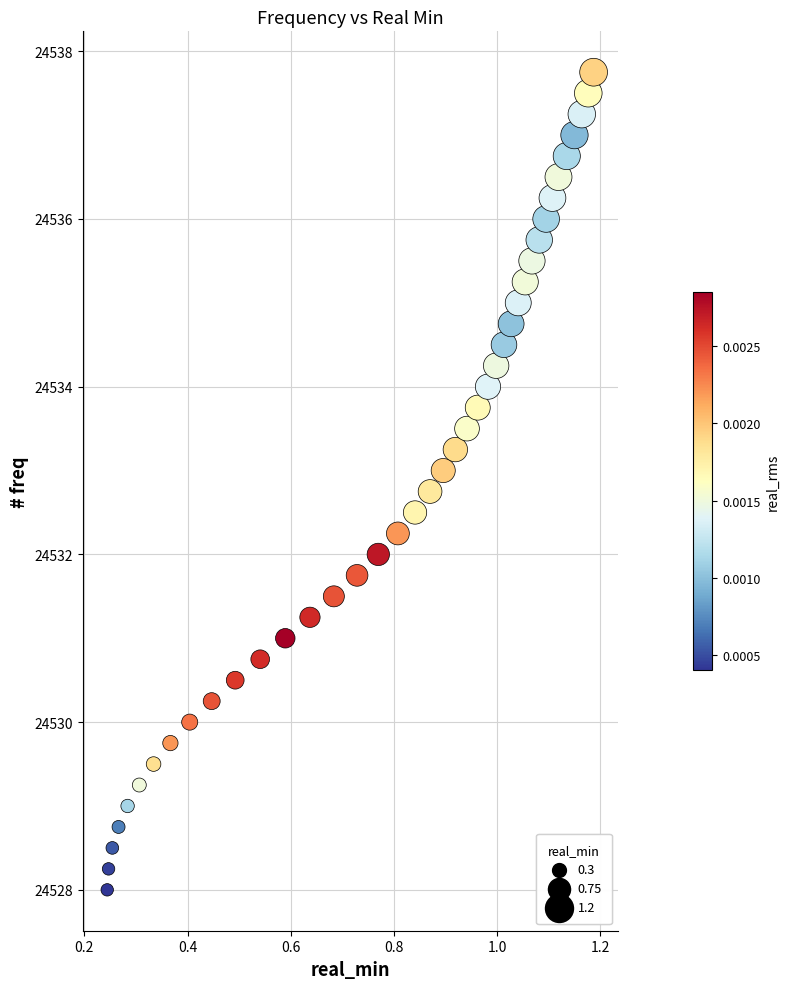

What is the range of X values (max minus min)?

0.9